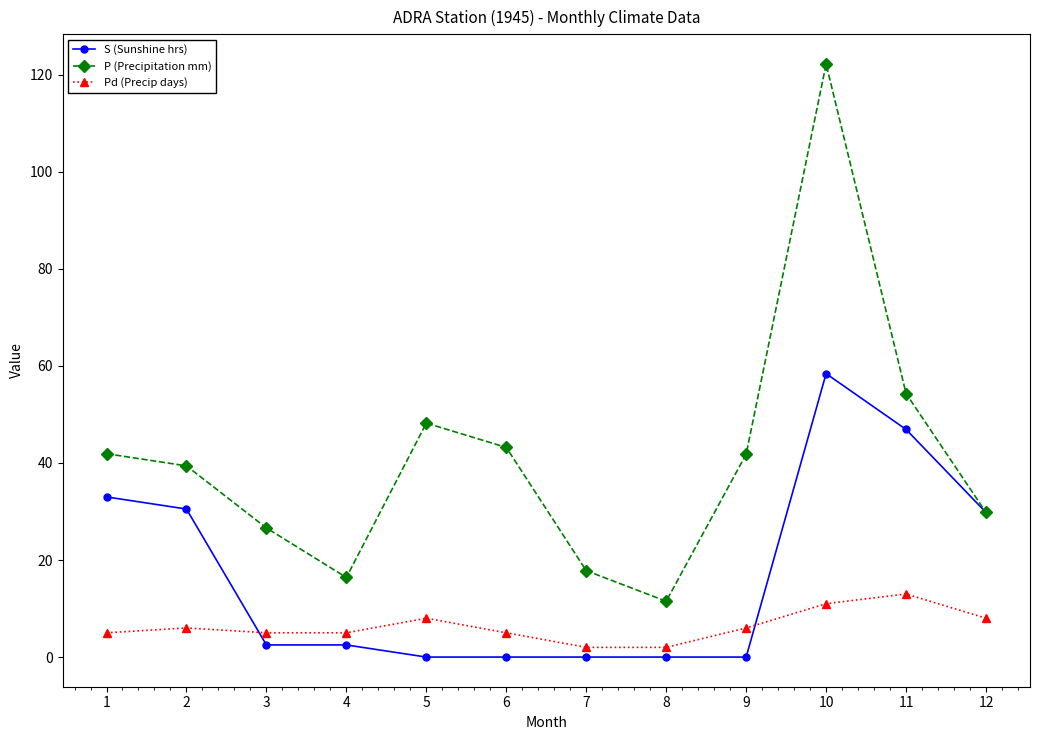

What is the value of the Pd (Precip days) point at the 6th from the left?

5.0